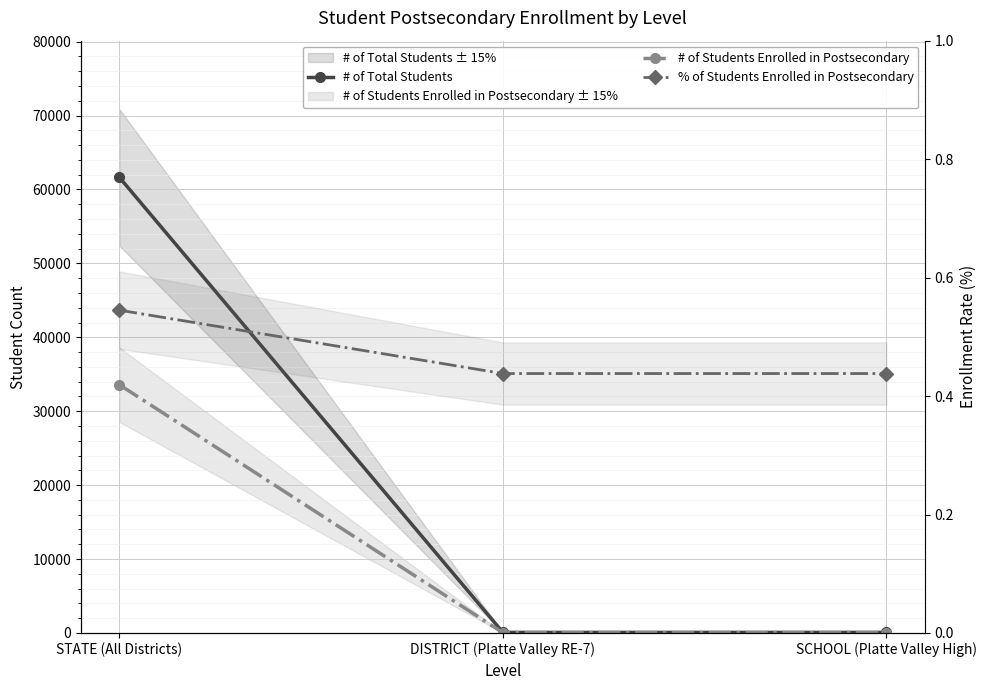

How many lines are shown in the chart?

3